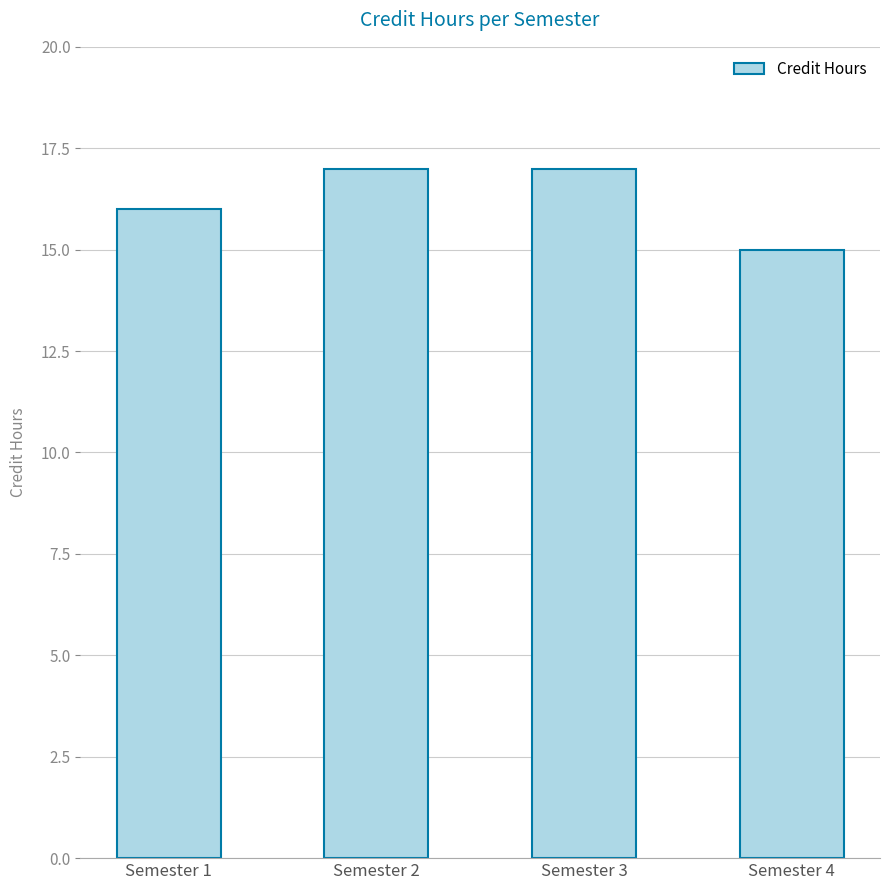

How many series are shown in this chart?

1